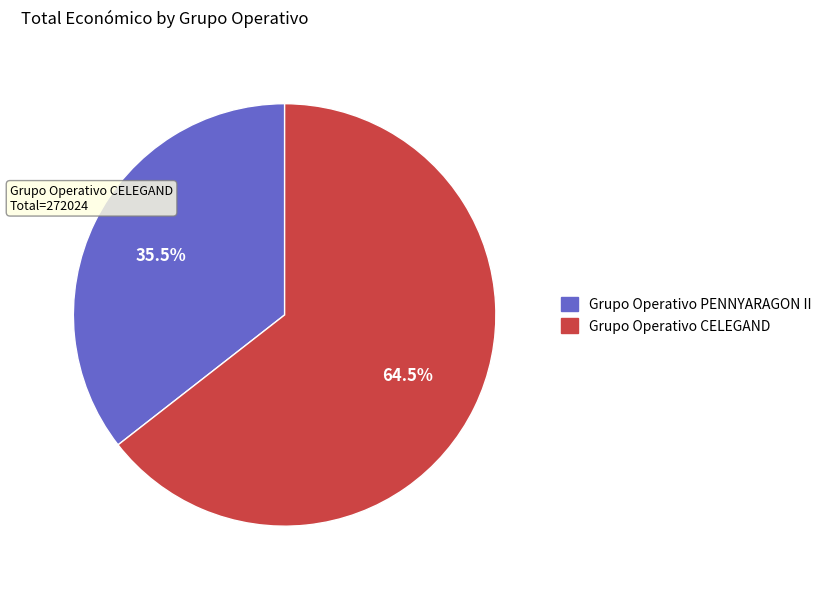

What is the ratio of the value at Grupo Operativo PENNYARAGON II to the value at Grupo Operativo CELEGAND?

0.6